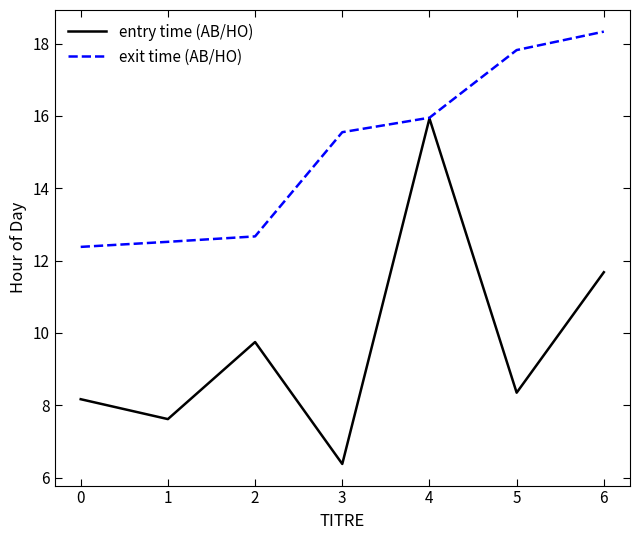

At which category is the sum across all series the highest?

4